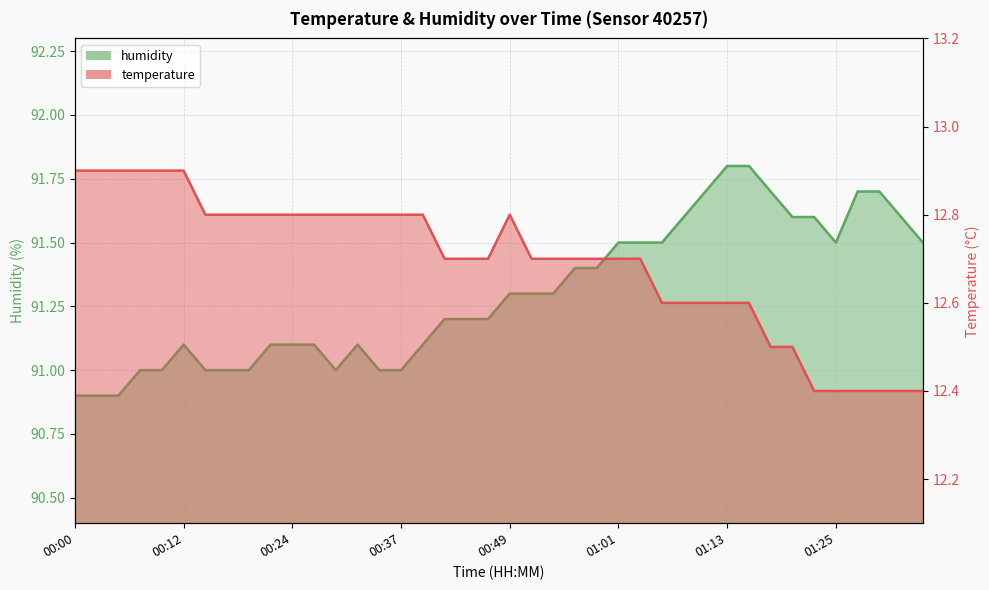

The temperature series shows 12.8 at 00:19. True or false?

True